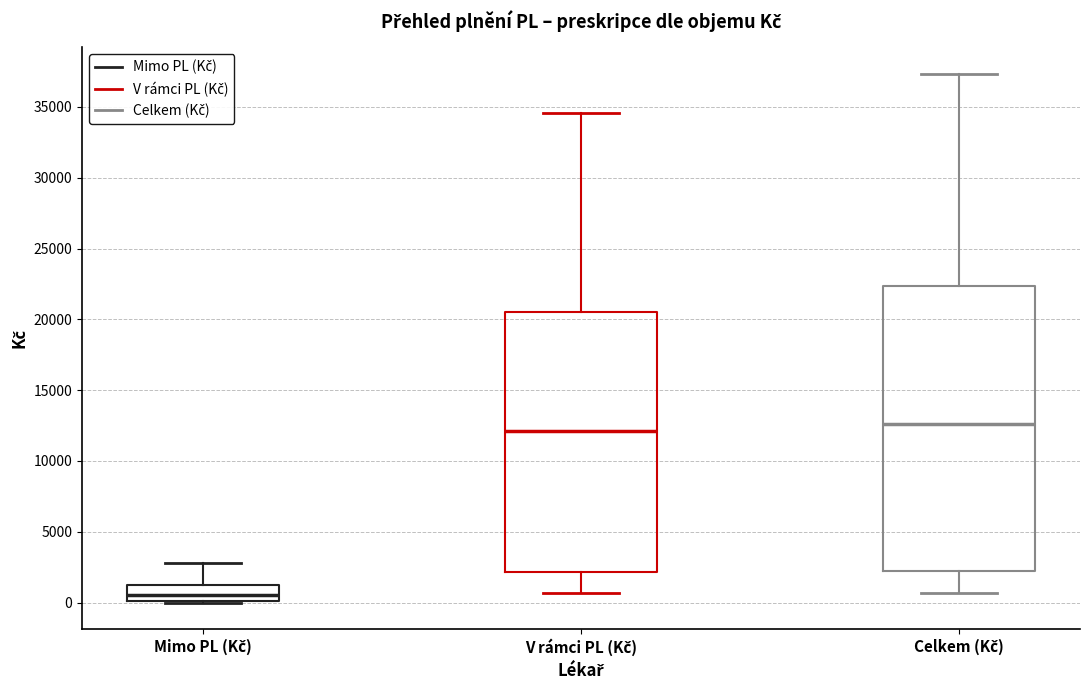

Which box has the lowest median line?

Mimo PL (Kč)